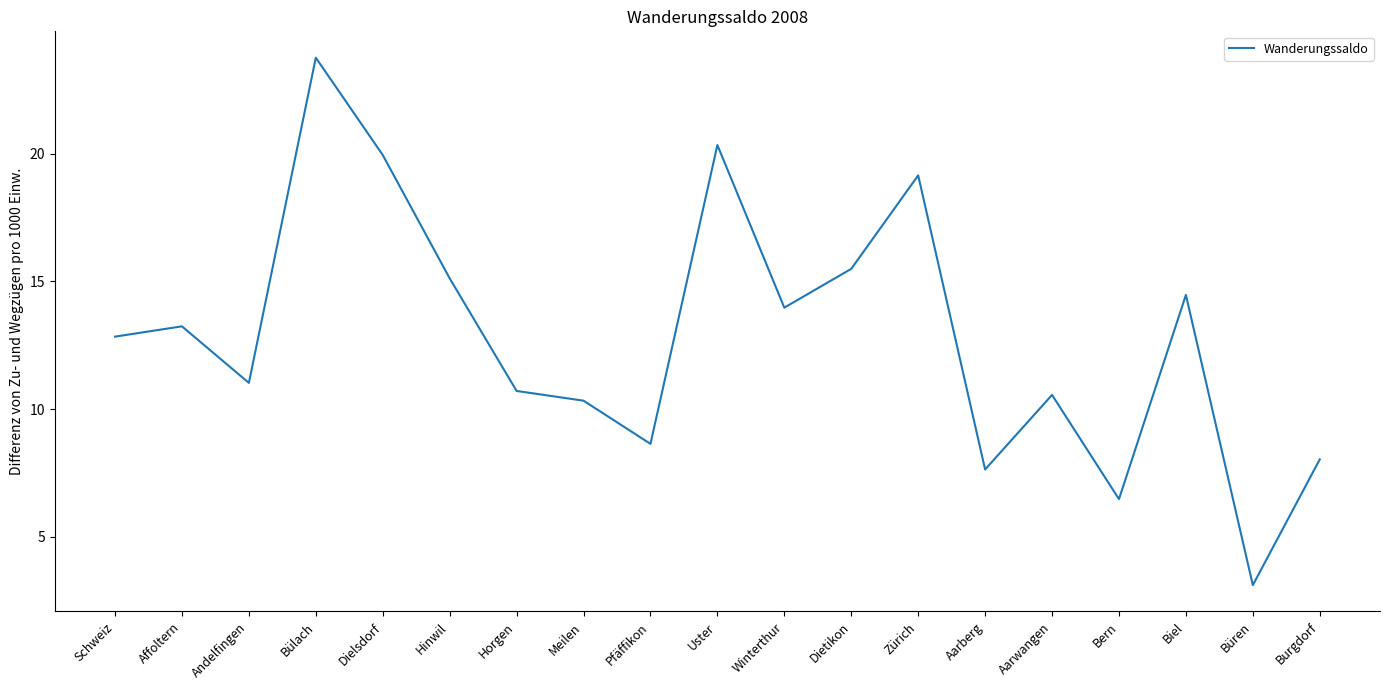

The chart shows a value of 20.3 at Uster. True or false?

True